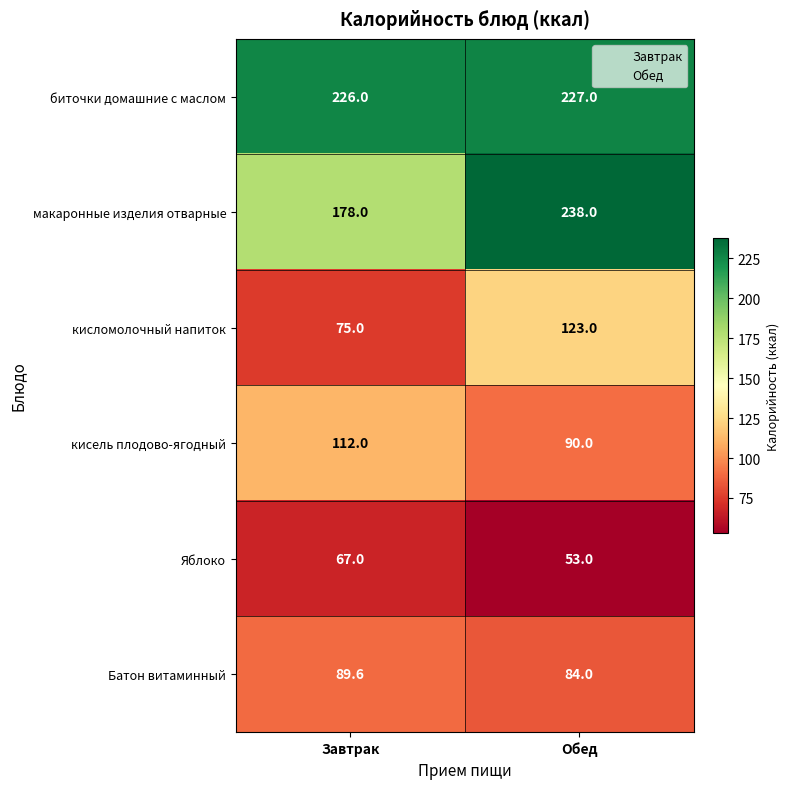

What is the spread (max minus min) of values at Обед?

185.0